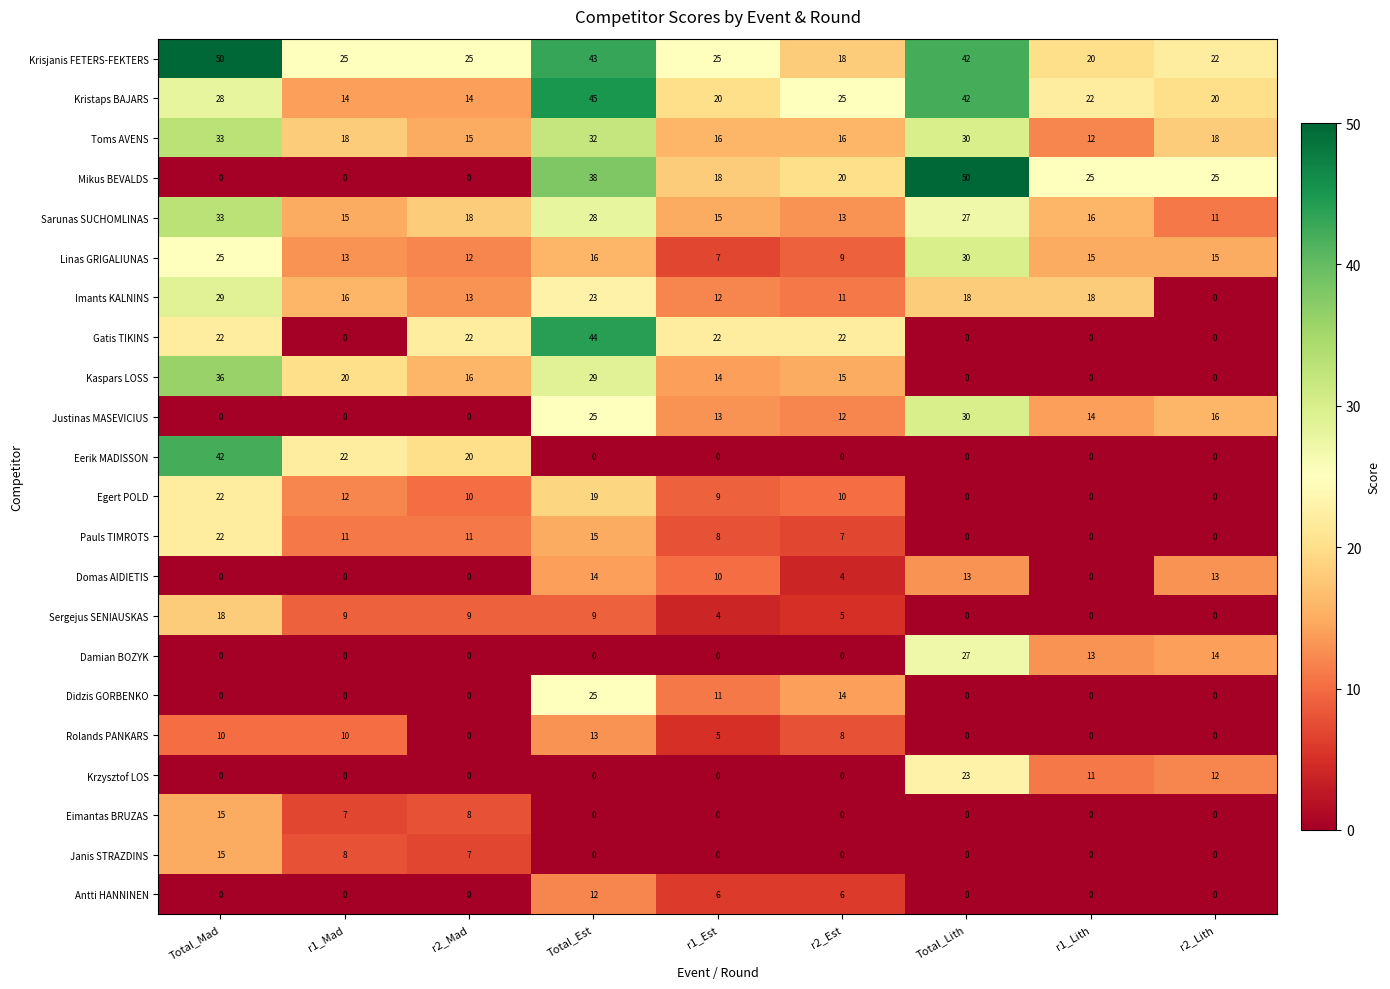

What is the difference between the Antti HANNINEN values at r2_Est and r2_Lith?

6